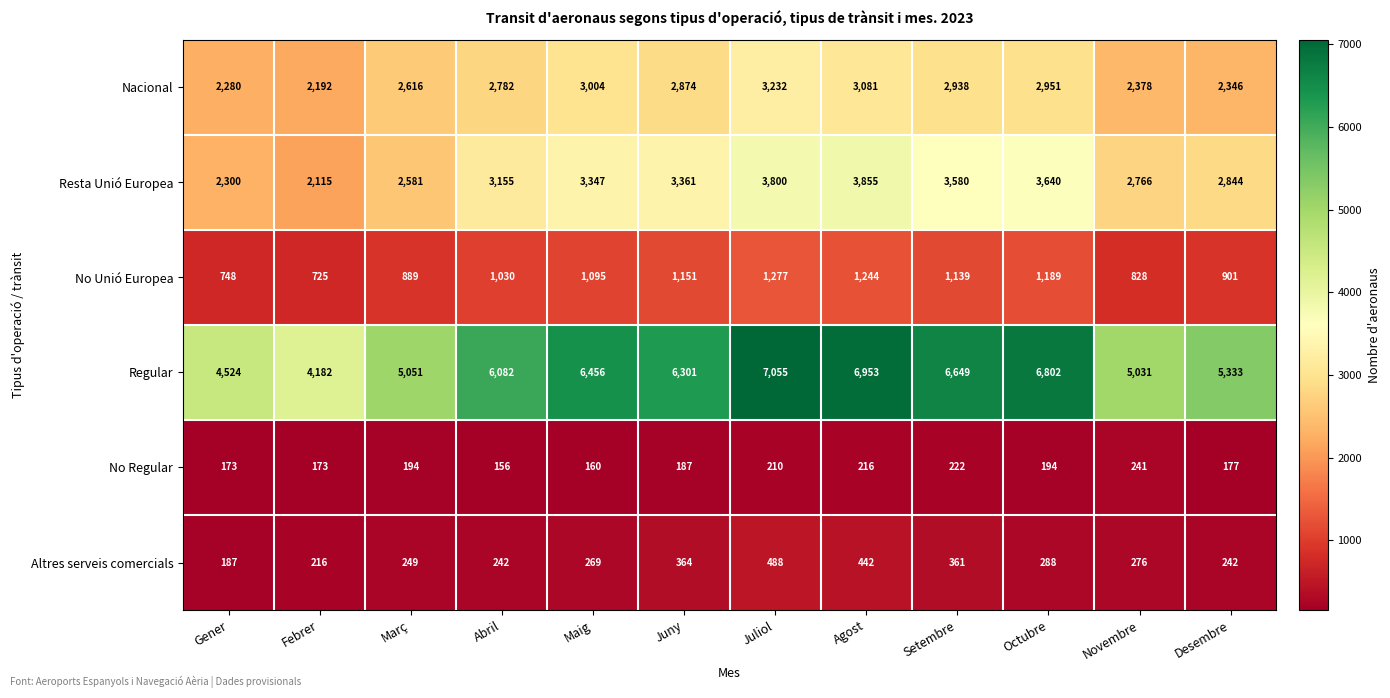

Between Febrer and Agost, which series saw the biggest shift?

Regular